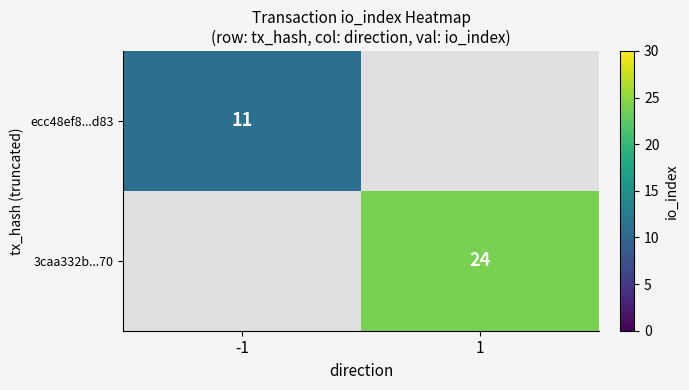

Is the value of 3caa332b...70 at 1 greater than the value of ecc48ef8...d83 at -1?

Yes